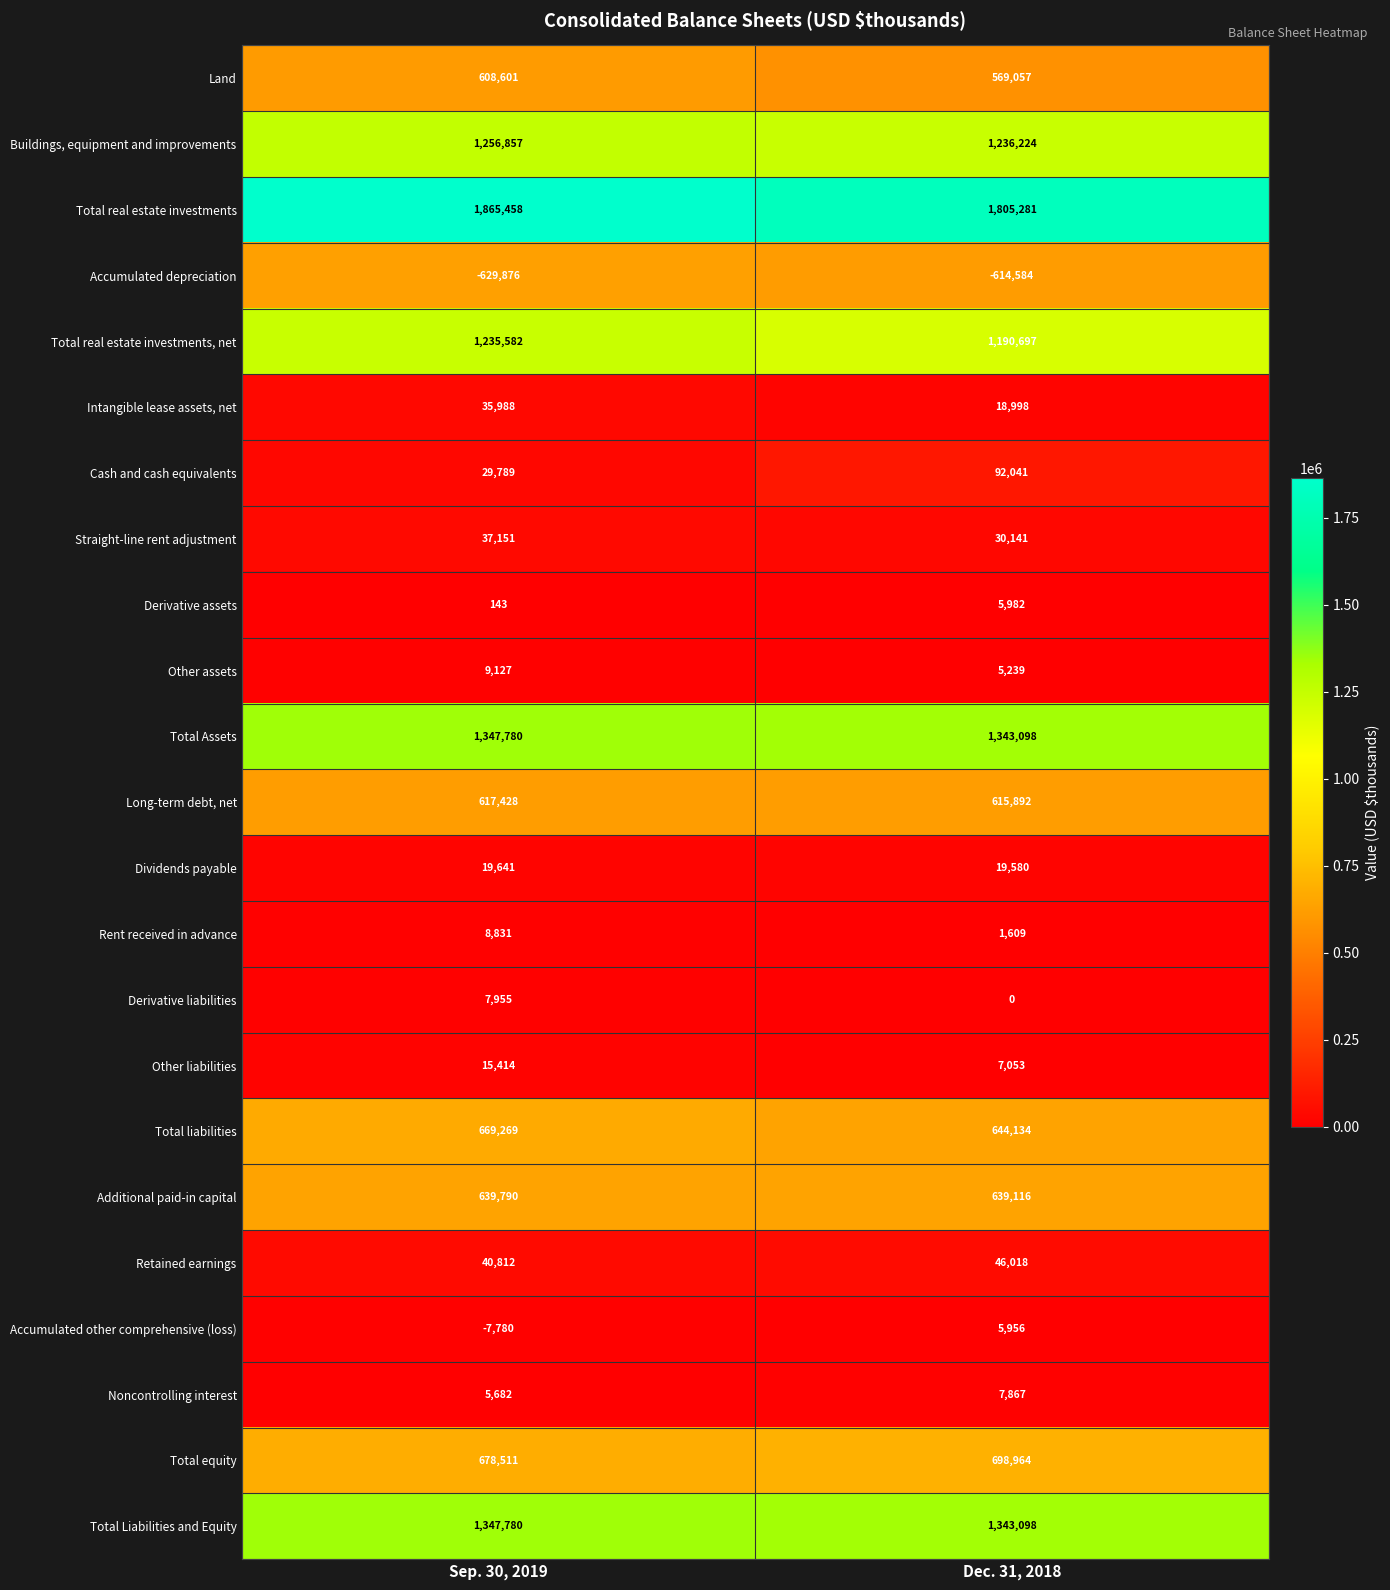

True or false: Other liabilities has a value of 20632 at Sep. 30, 2019.

False